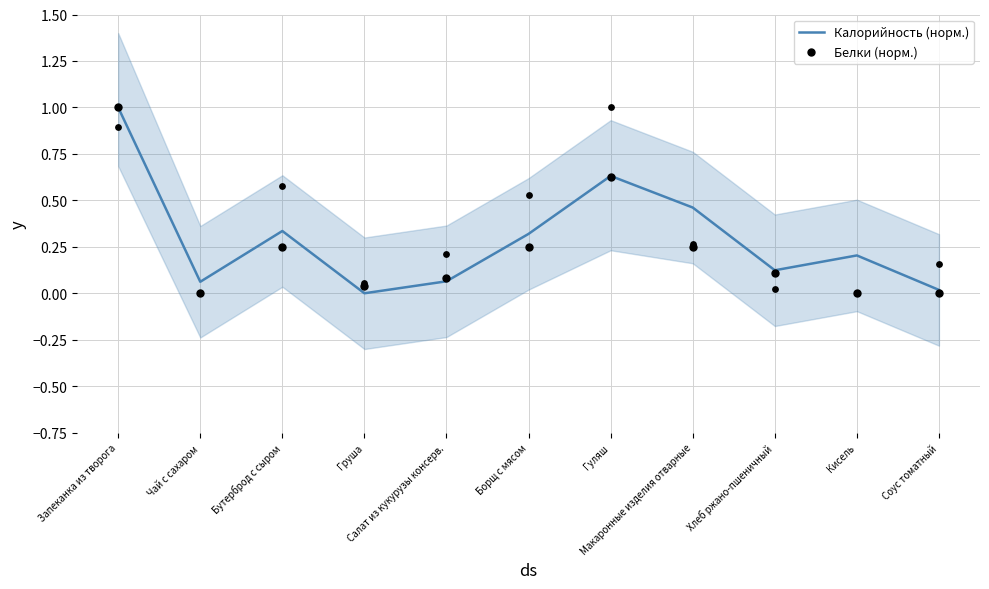

What are all the series names shown in the legend?

Калорийность (норм.), Белки (норм.)